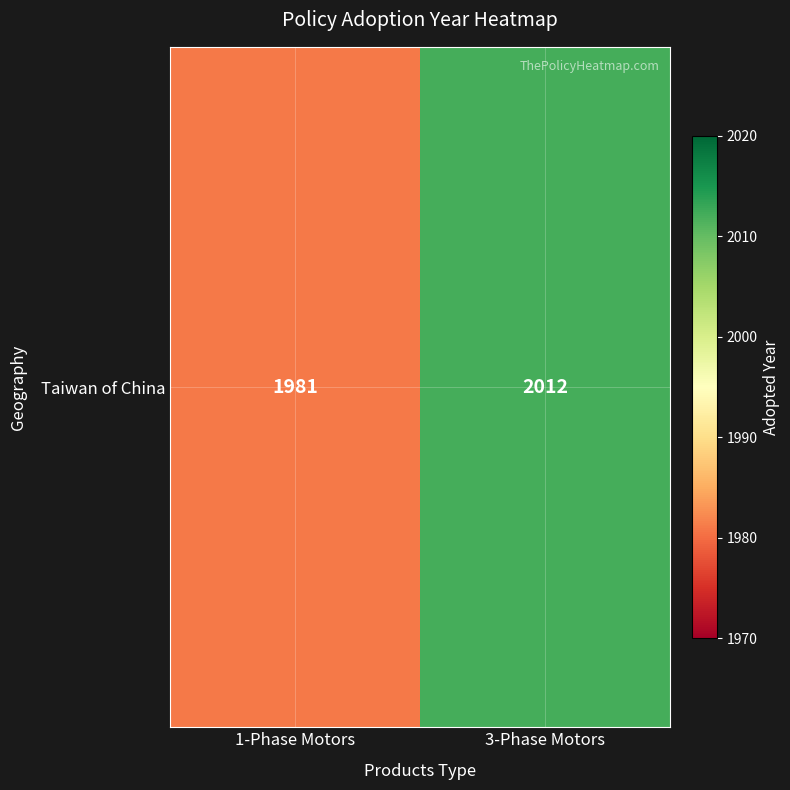

Rank the categories by value from highest to lowest.

3-Phase Motors, 1-Phase Motors